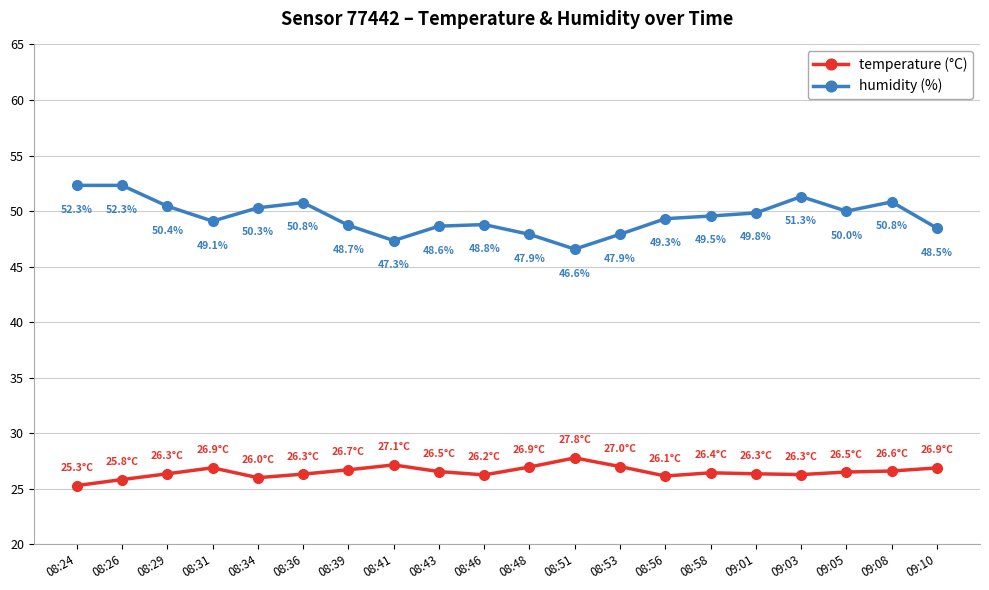

Is it true that humidity (%) equals 18.2 at 08:31?

False